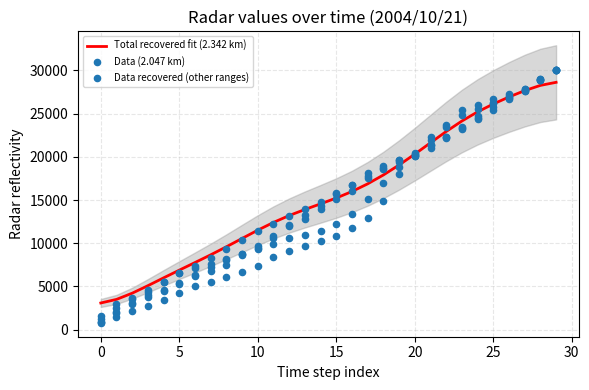

What is the total value across all series at 24?

51218.4